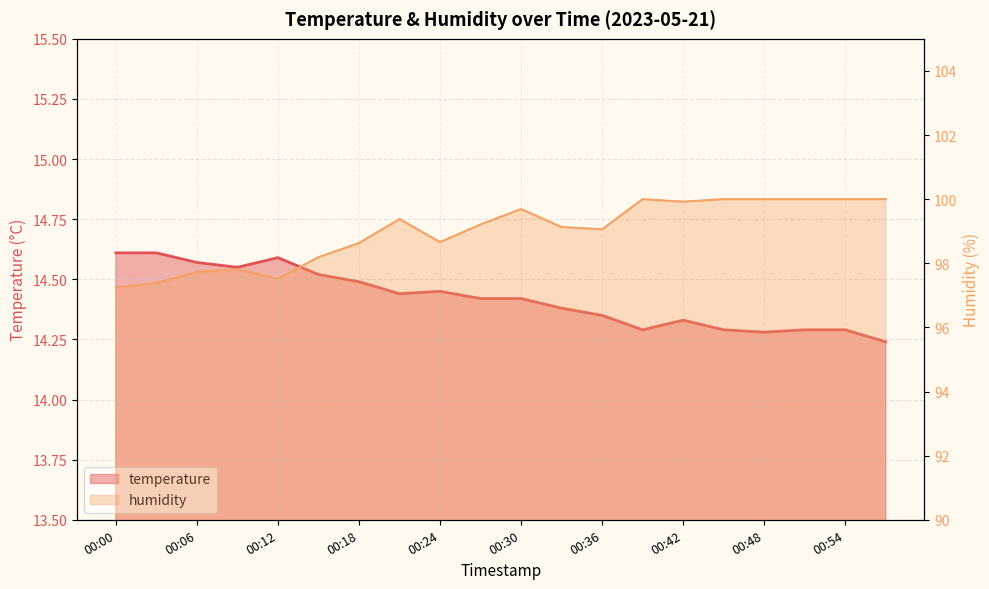

True or false: temperature and humidity intersect in this chart.

False